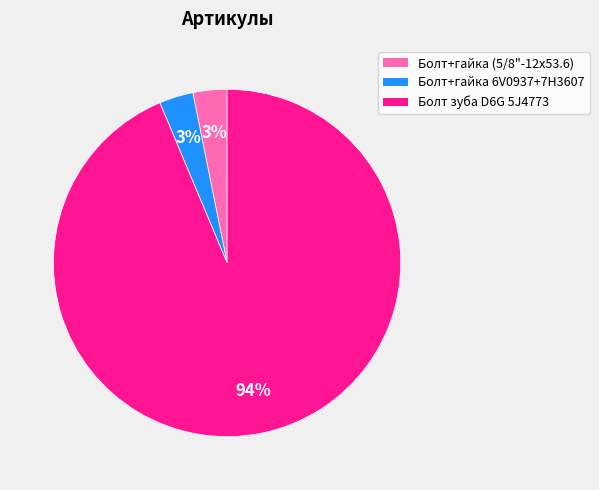

To the nearest percent, what is the average slice percentage?

33%